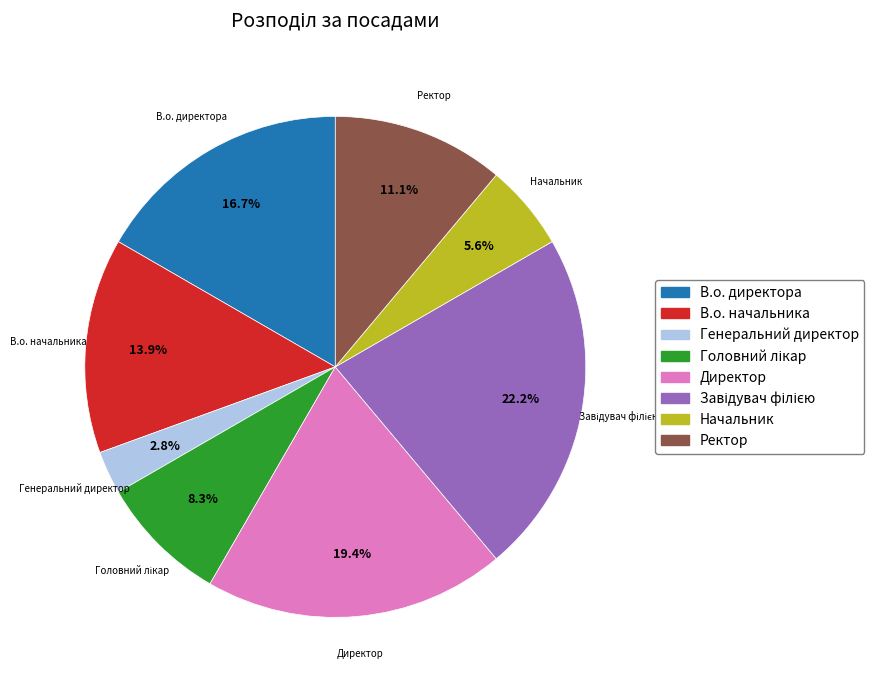

Is there any slice that represents more than half of the pie?

No